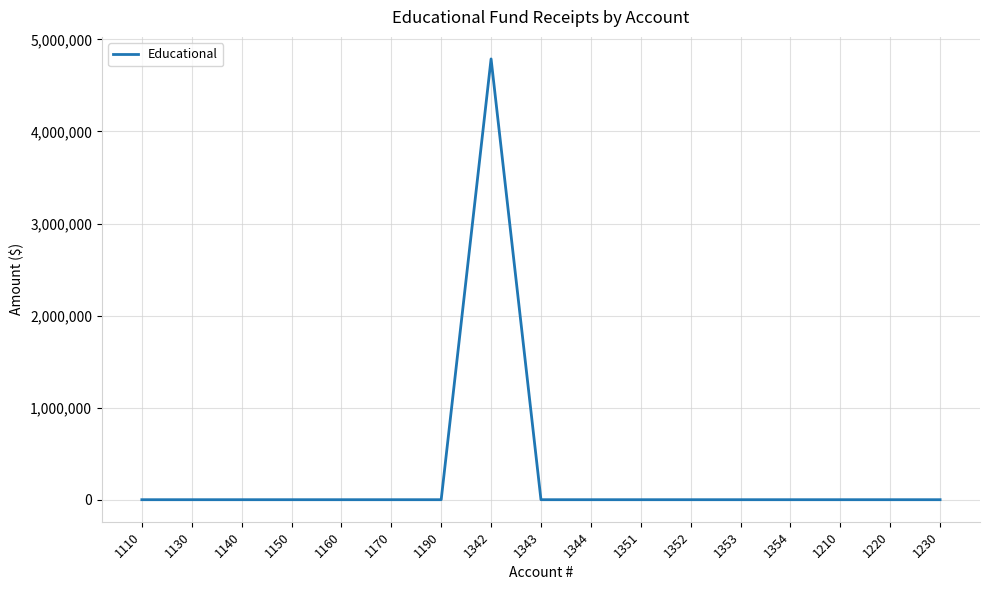

The value at 1110 is 0. True or false?

True